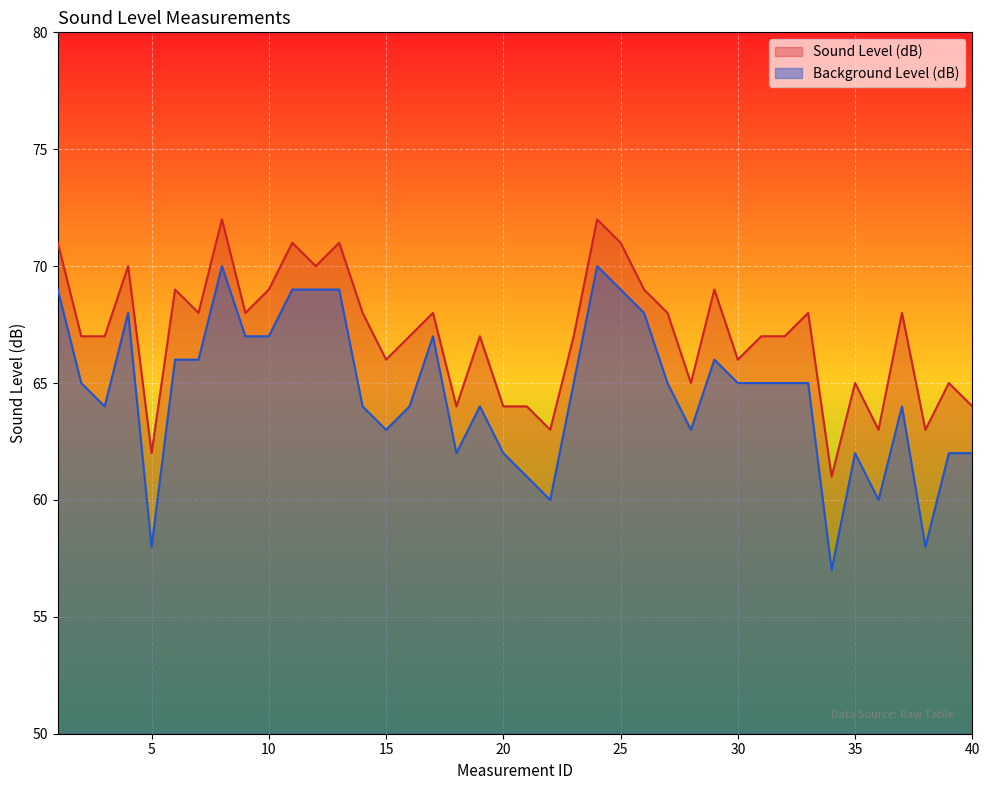

At which category does the chart reach its minimum across all series?

34